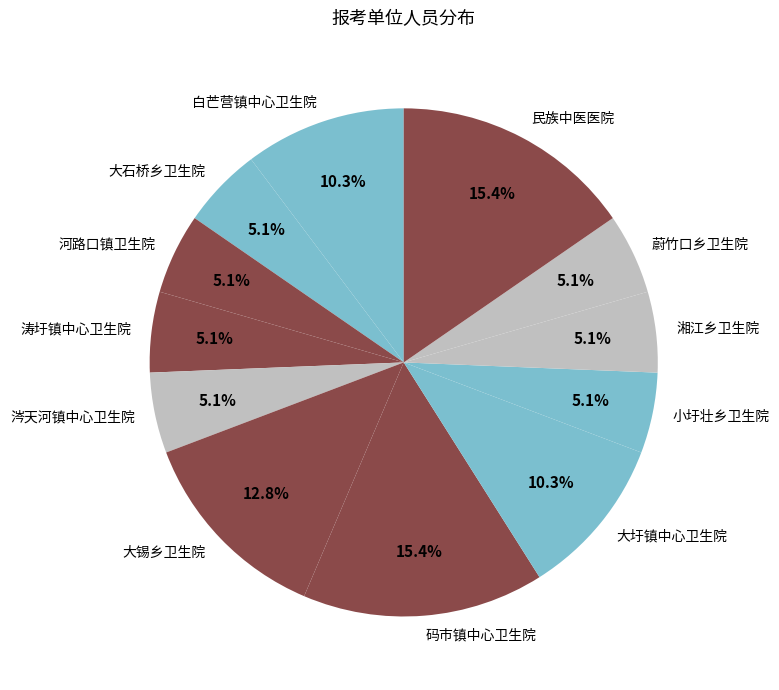

True or false: 大石桥乡卫生院 accounts for 5% of the total.

True